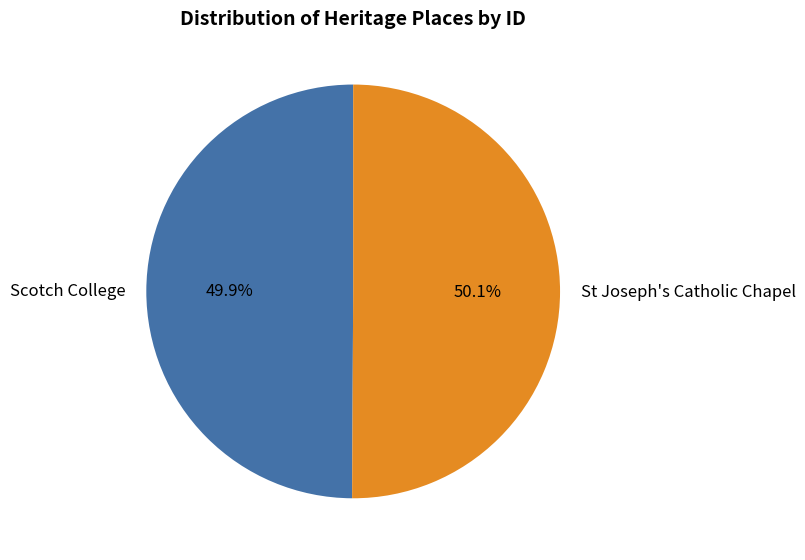

How much of the chart is everything except Scotch College?

50.1%